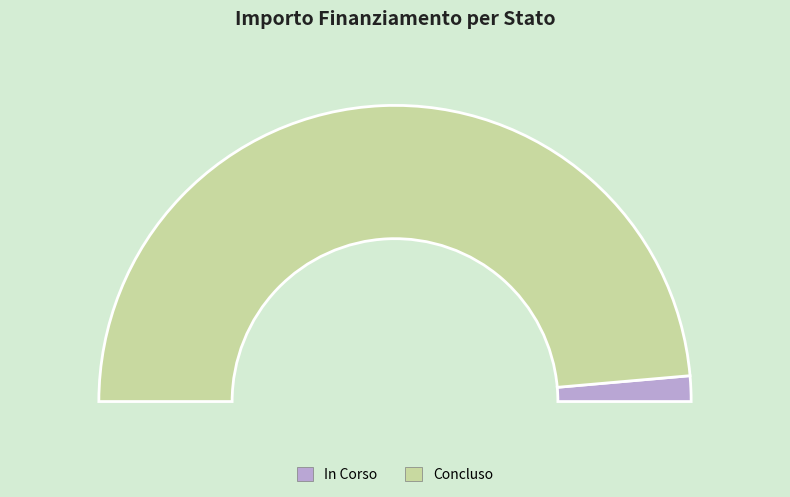

Is 6 the majority of the pie?

No